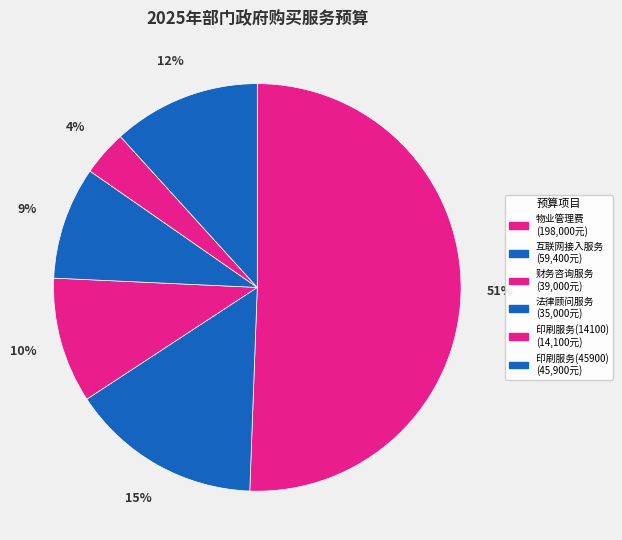

Which slice represents more than half of the pie?

物业管理费